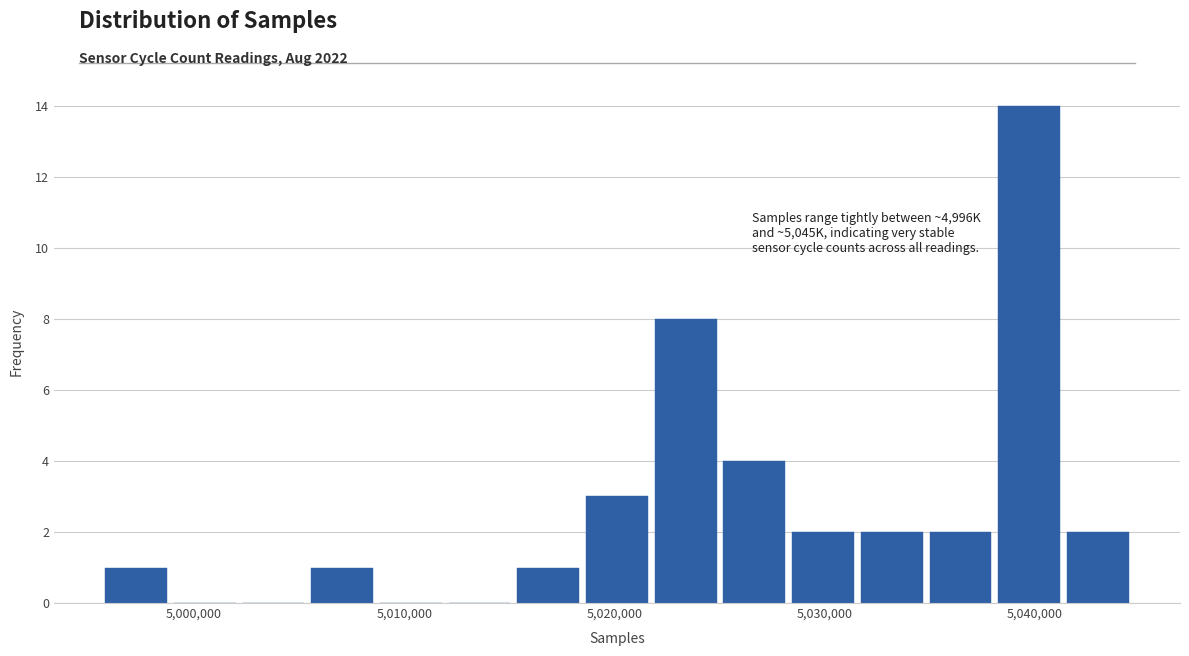

Around what value on the x-axis is the tallest bar? Give the approximate position of its centre, as read against the axis.

5040000